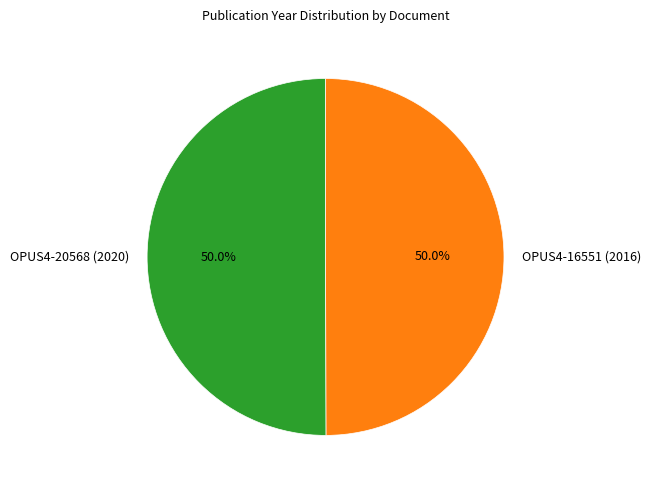

What is the ratio of the value at OPUS4-16551 (2016) to the value at OPUS4-20568 (2020)?

1.0